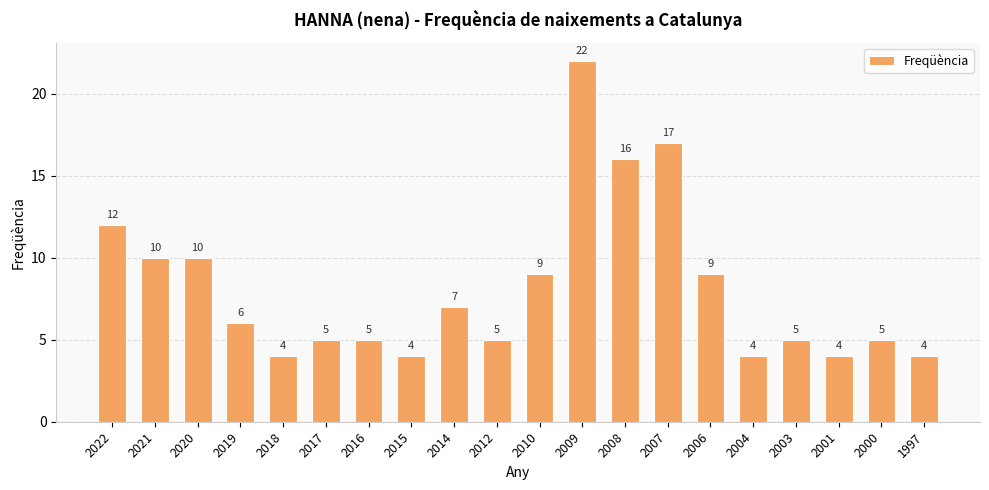

What is the minimum value shown in the chart?

4